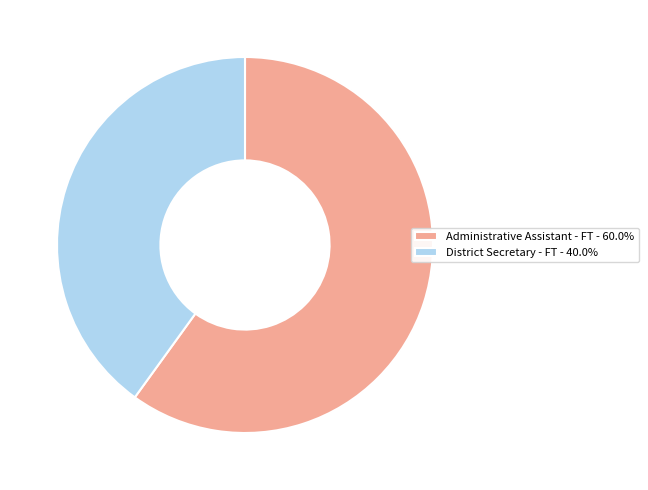

What is the ratio of the value at Administrative Assistant - FT - 60.0% to the value at District Secretary - FT - 40.0%?

1.5